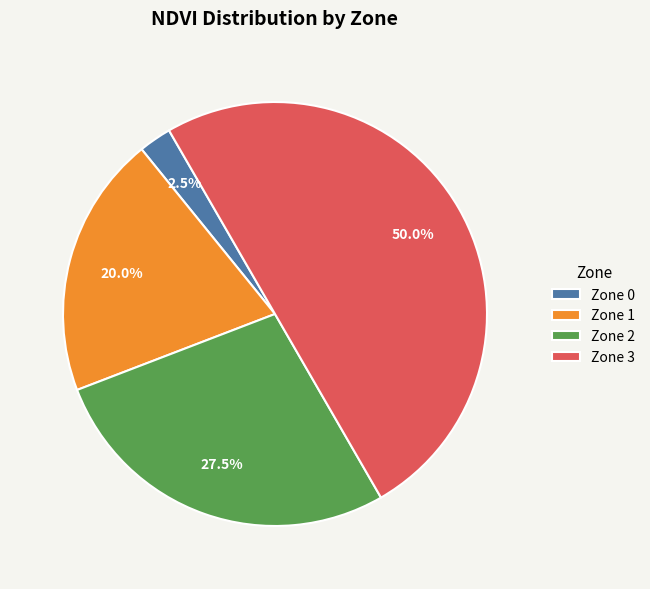

How many segments does this pie chart have?

4